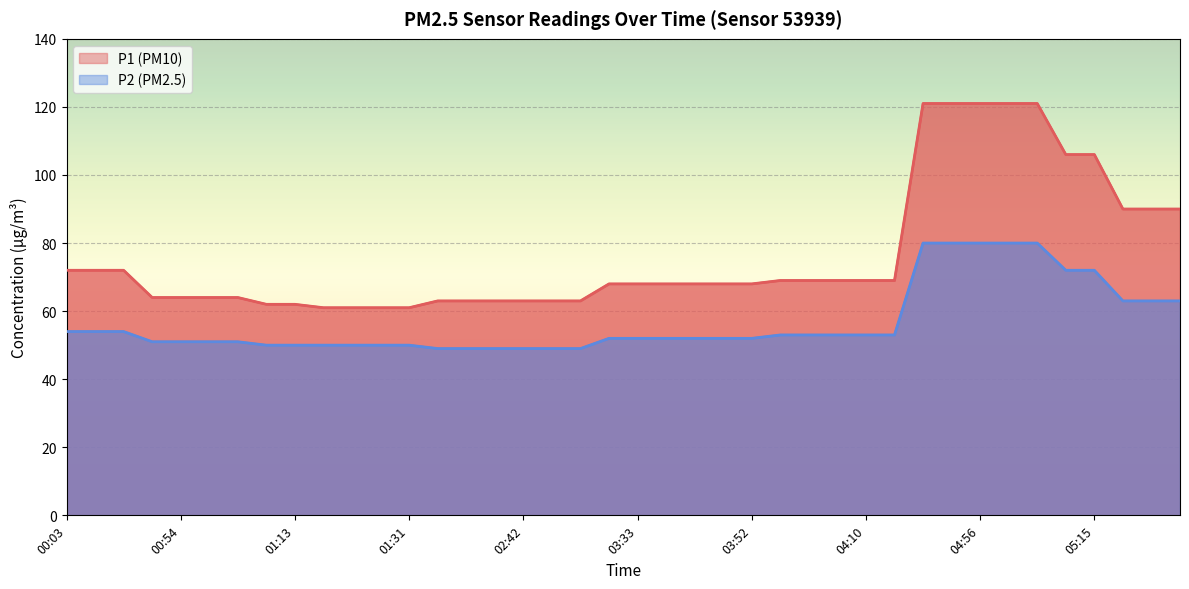

Which series changed the most between 01:04 and 05:29?

P1